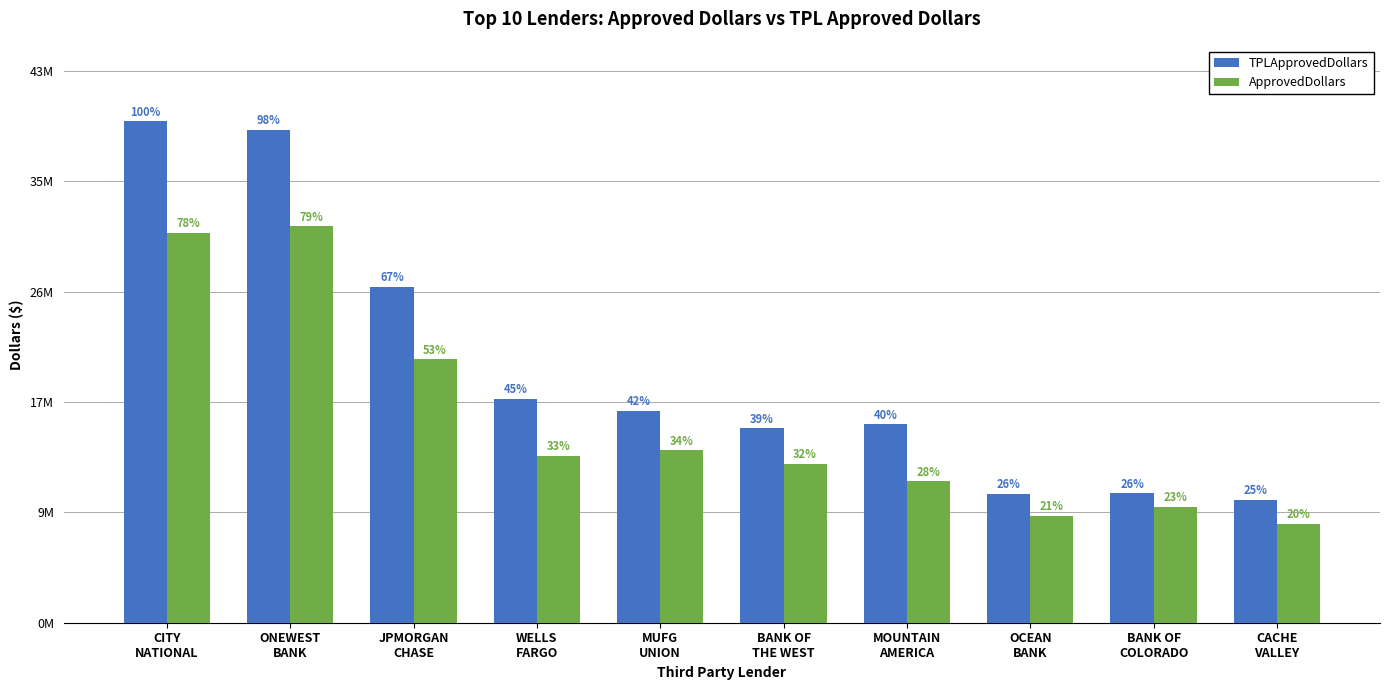

Are the bars grouped side by side (vs. stacked)?

Yes